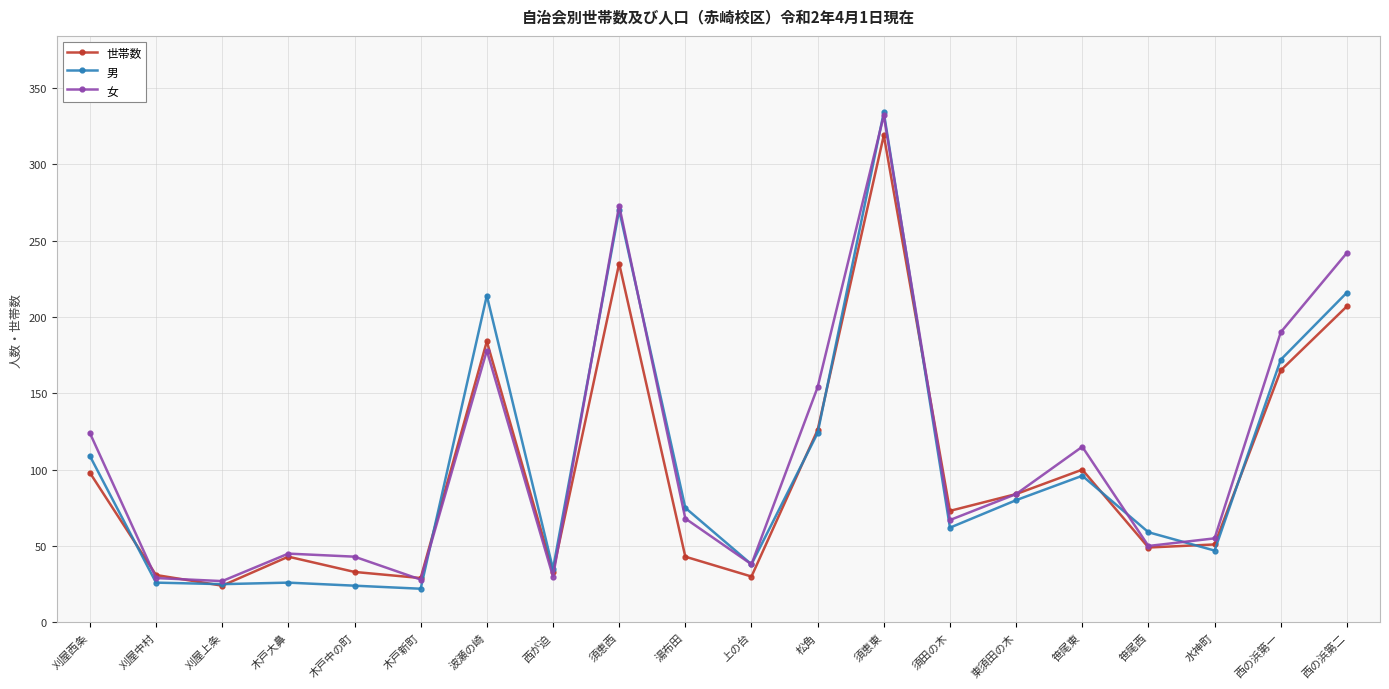

True or false: 世帯数 and 女 intersect in this chart.

True